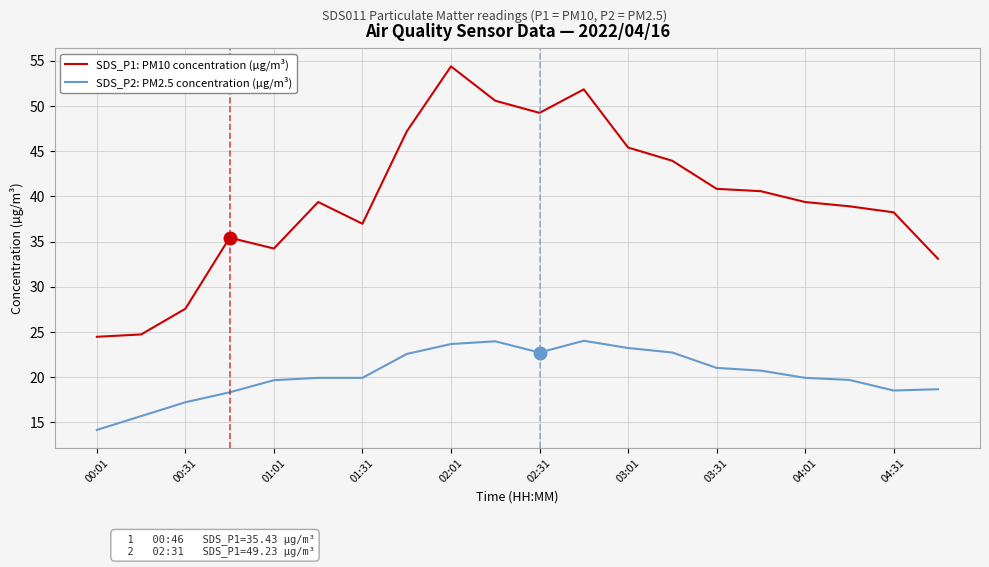

What is the difference between the maximum and minimum values in the SDS_P1: PM10 concentration (µg/m³) series?

29.9